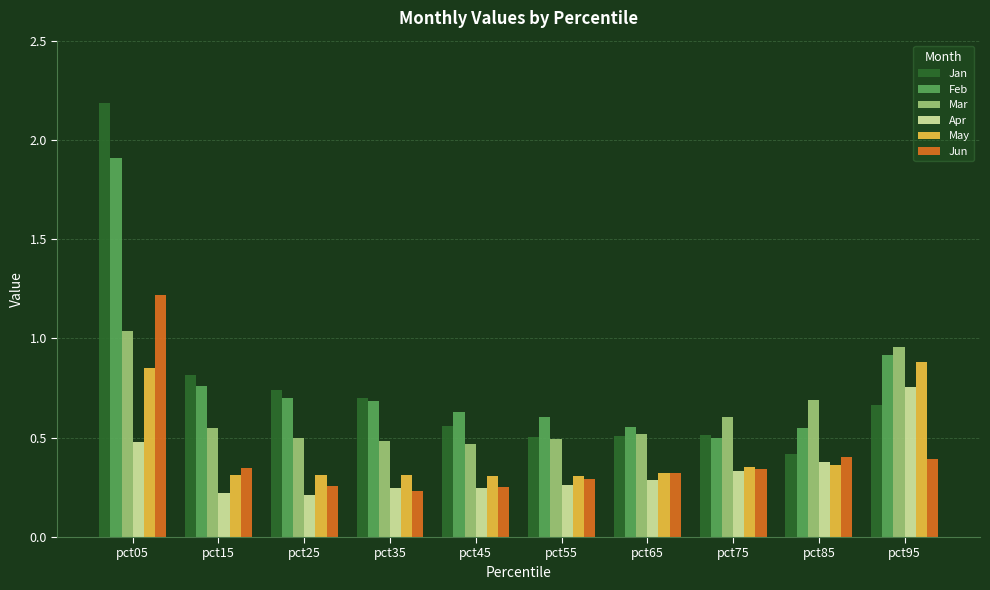

The May series shows 0.4 at pct85. True or false?

True